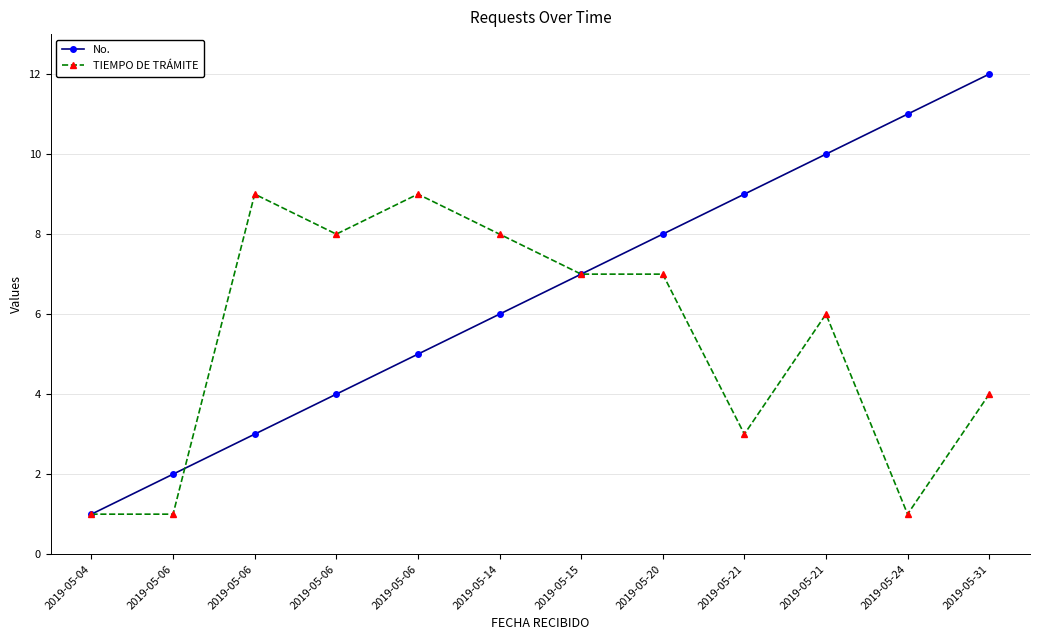

What are all the series names shown in the legend?

No., TIEMPO DE TRÁMITE